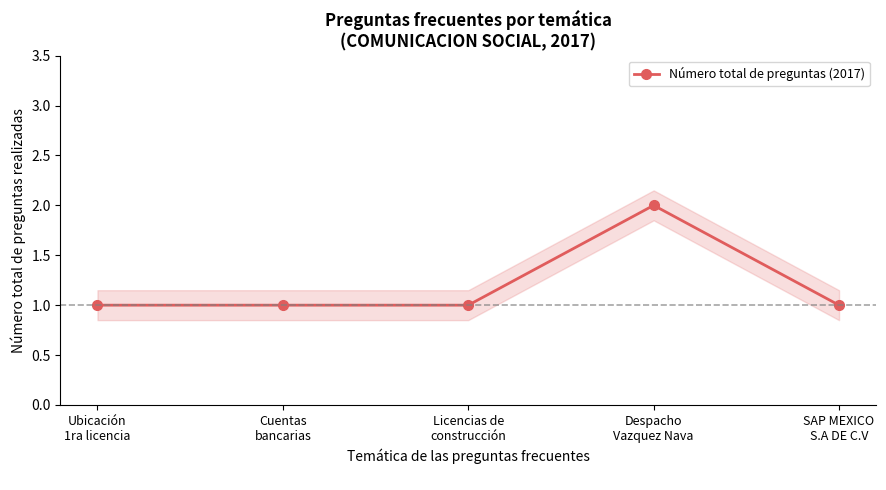

What is the minimum value shown in the chart?

1